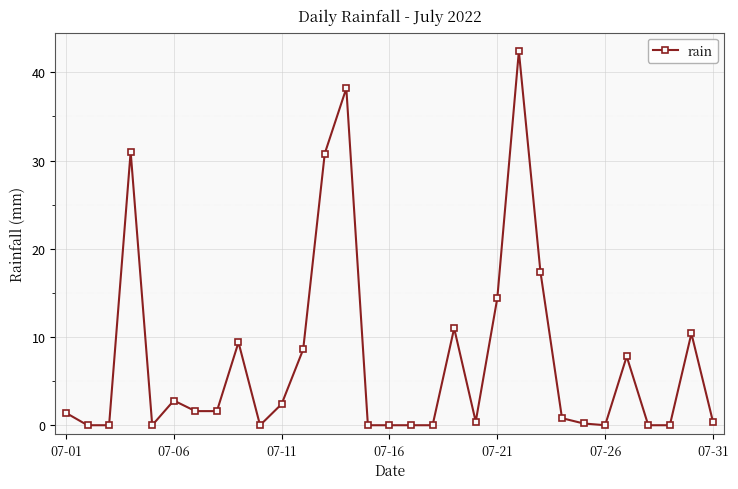

What is the average value?

7.5